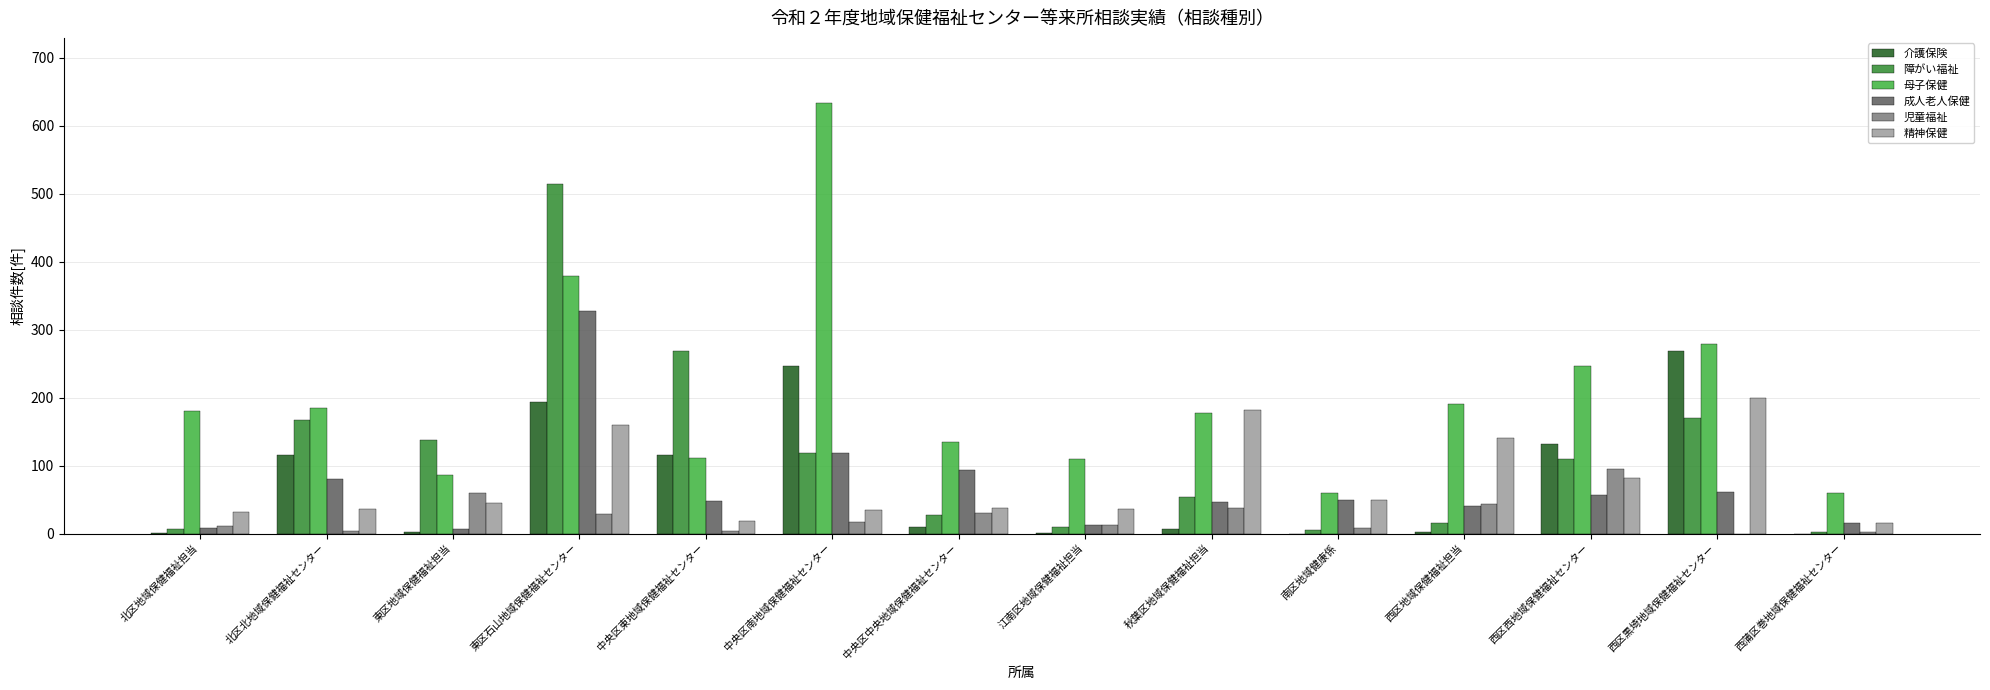

Which series has the widest spread of values?

母子保健